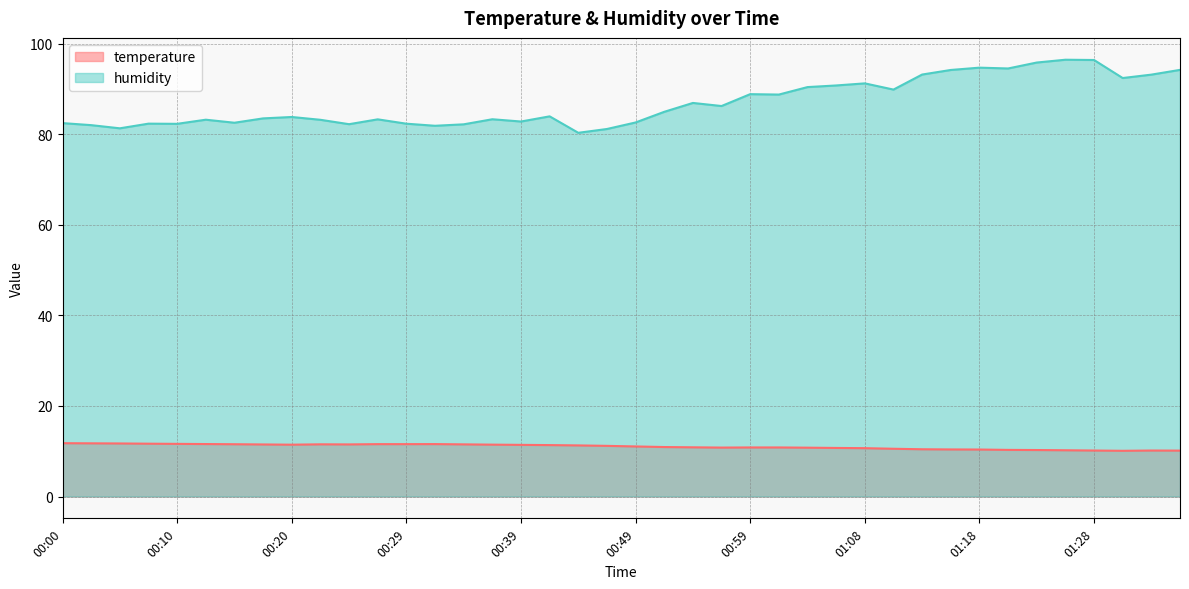

Rank the series at 00:07 from lowest to highest value.

temperature, humidity